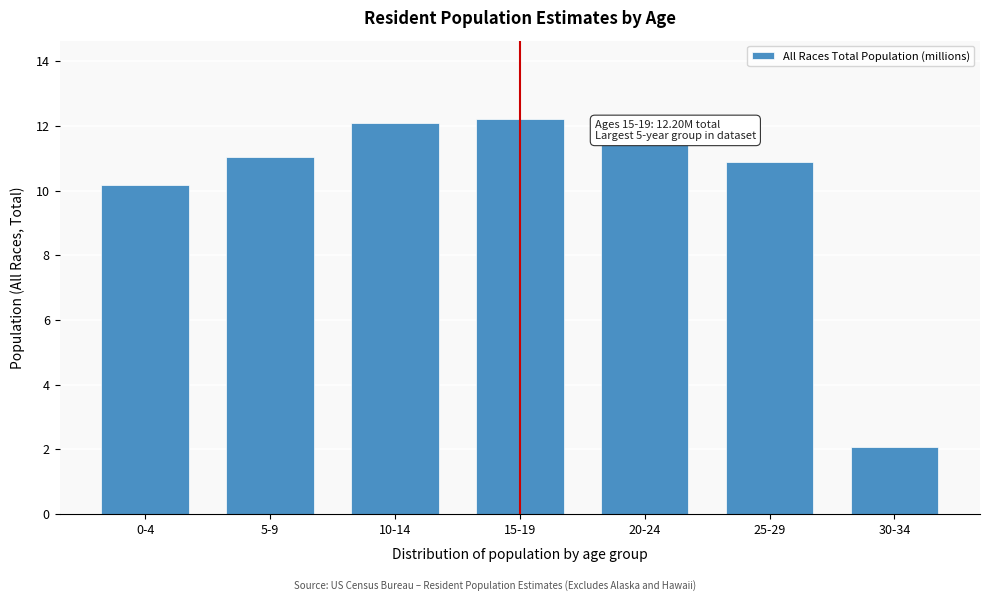

Reading right to left, what are all the values shown in this chart?

30-34=2.1	25-29=10.9	20-24=11.5	15-19=12.2	10-14=12.1	5-9=11.1	0-4=10.2